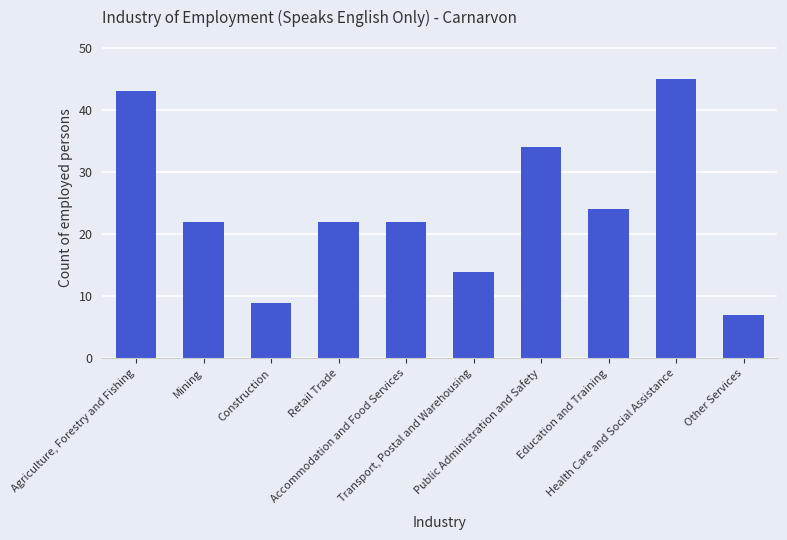

How many values are between 14 and 34?

6